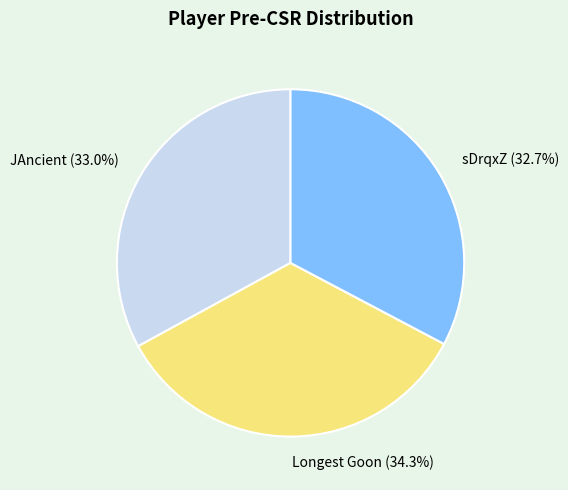

Is sDrqxZ the majority of the pie?

No